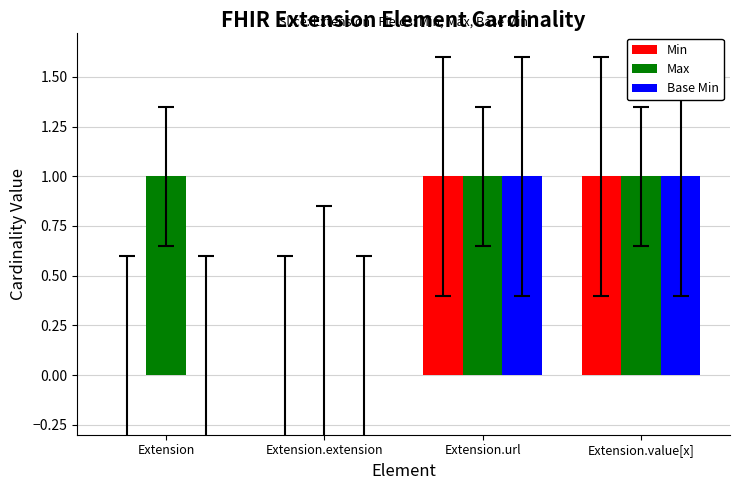

Count the number of categories in the chart.

4